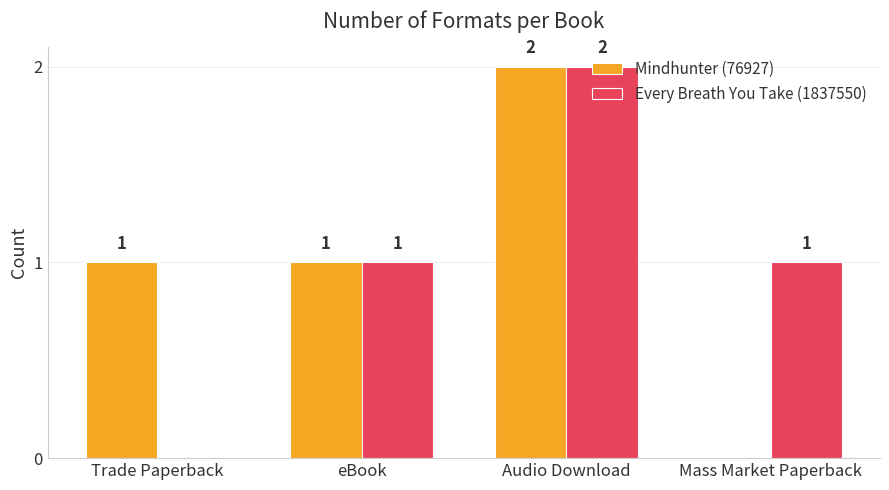

True or false: Every Breath You Take (1837550) has a value of 0 at Mass Market Paperback.

False